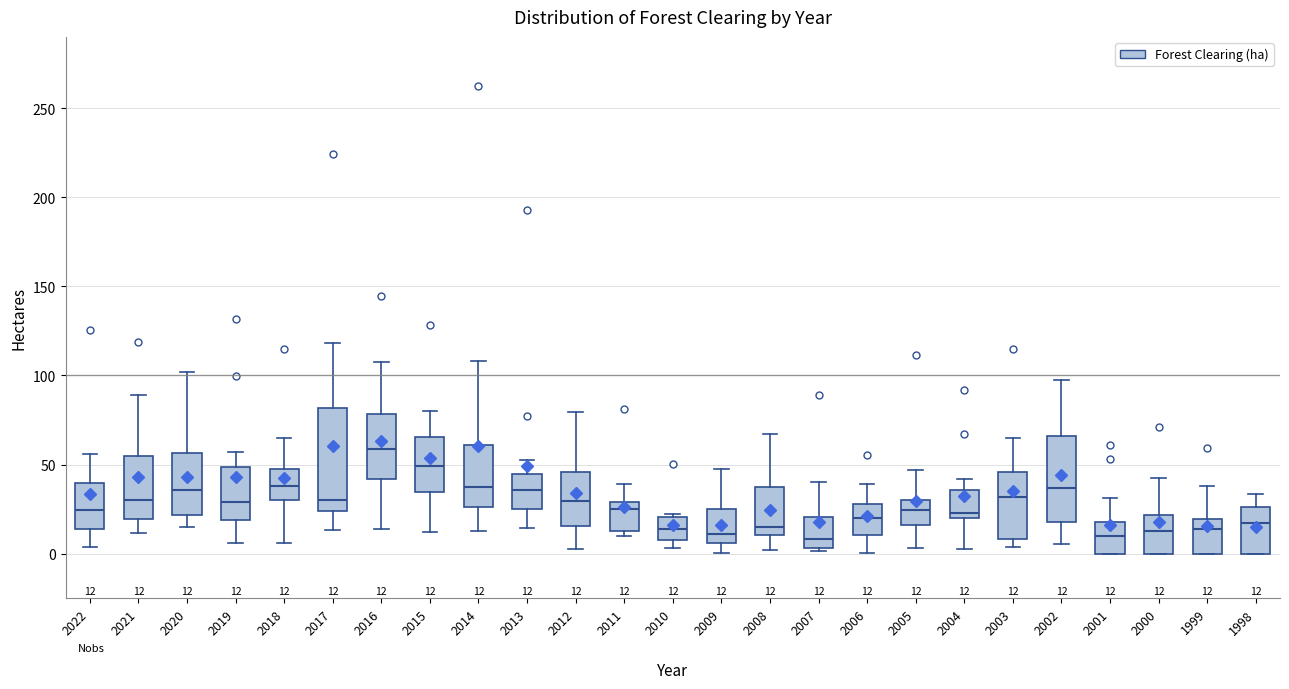

Comparing the boxes themselves (not the whiskers), which one is the tallest?

2017